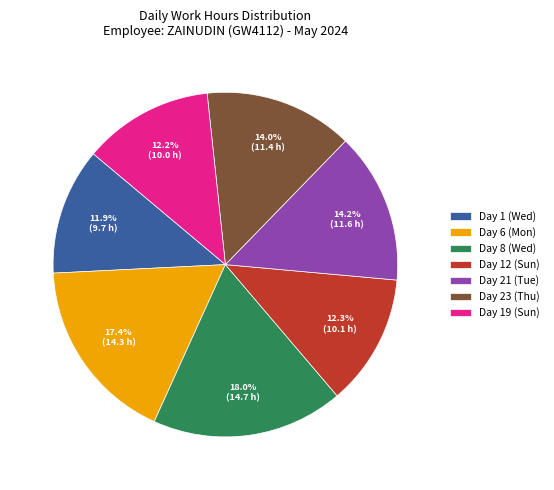

Does Day 19 (Sun) represent more than half of the total?

No